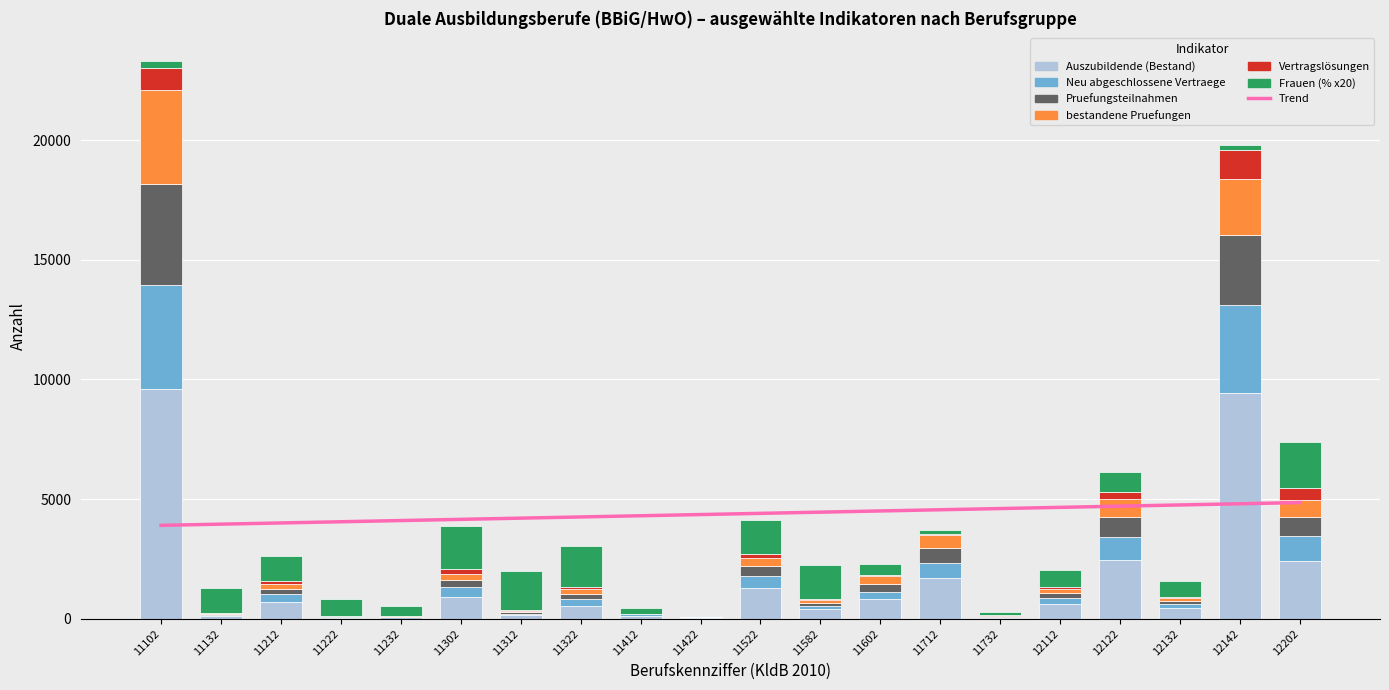

What is the value of the Pruefungsteilnahmen bar at the 7th from the left?

63.0